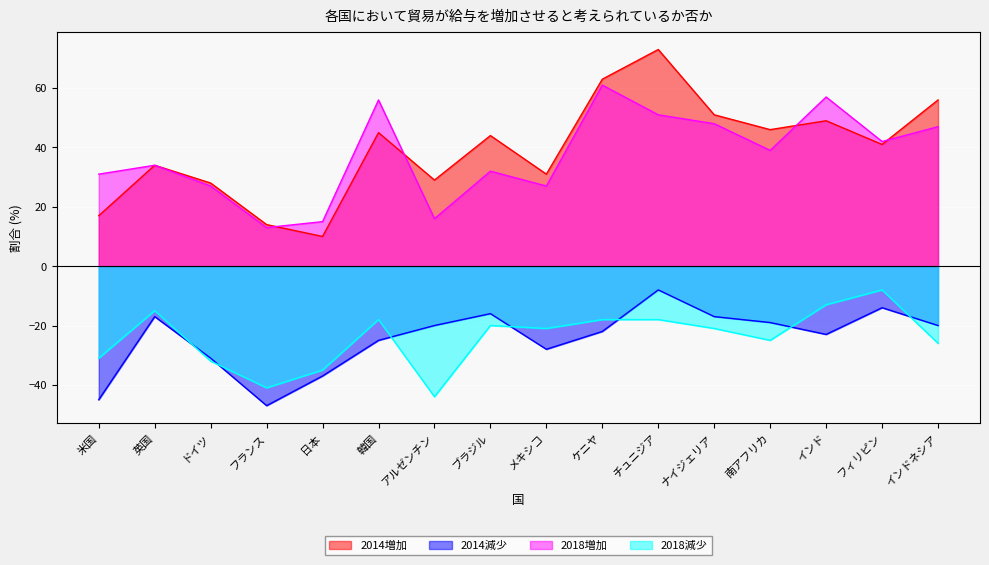

What is the spread (max minus min) of values at チュニジア?

91